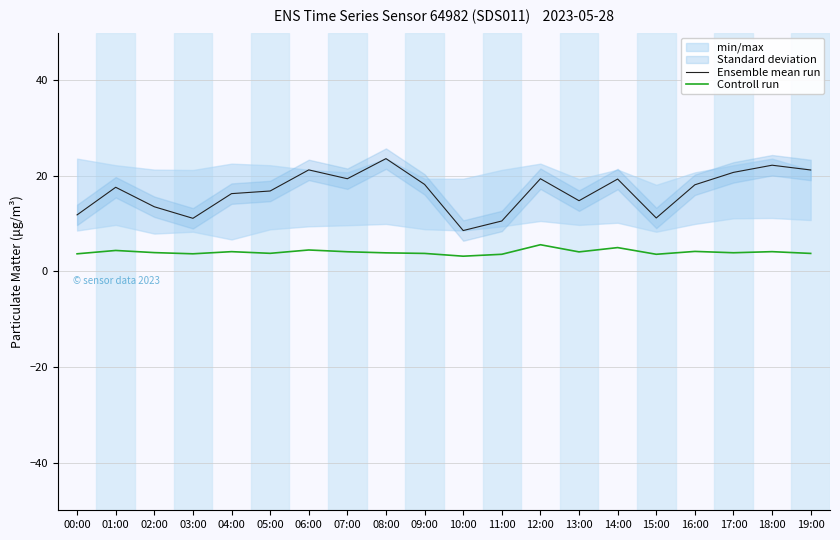

The Controll run series shows 5.6 at 12:00. True or false?

True